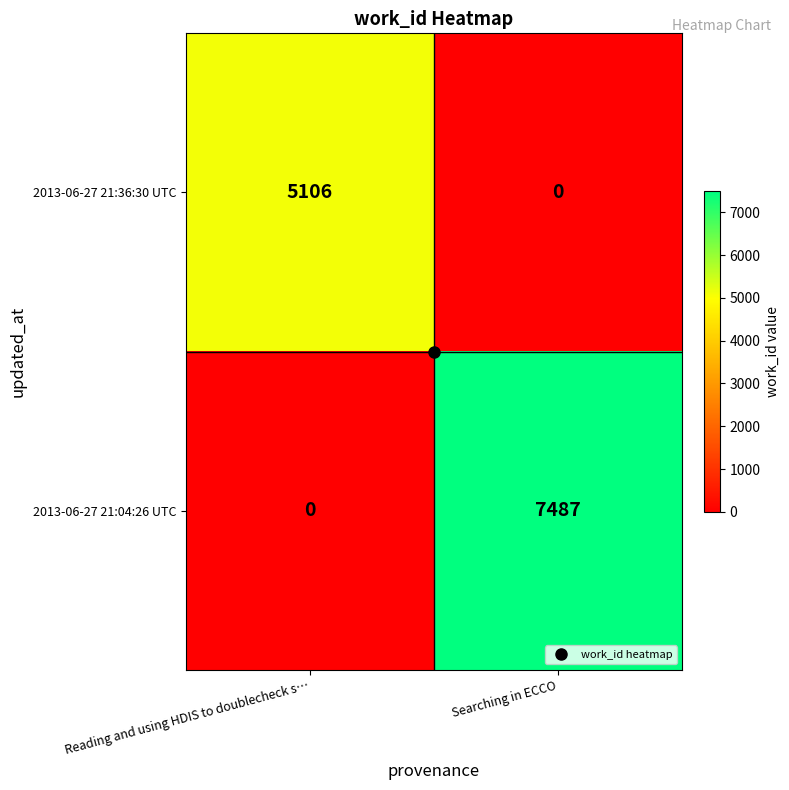

Which series has the largest total across all categories?

2013-06-27 21:04:26 UTC